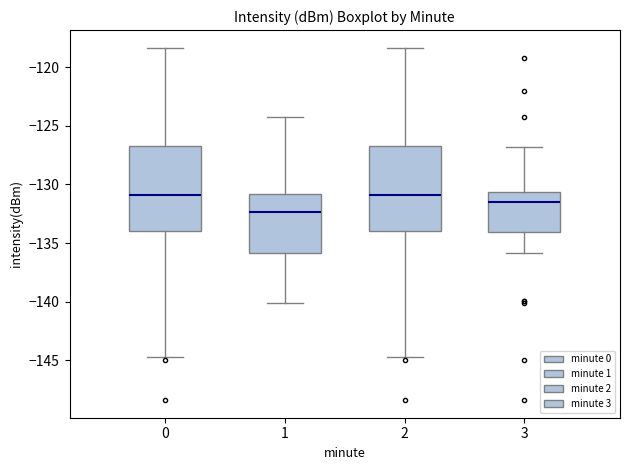

Reading left to right, read every box against the y-axis: the position of its median line, the range the box covers, and the ends of its whiskers. The values are not printed on the chart, so give them approximately, as read against the axis.

0: median -131.0, box -134.0 to -126.5, whiskers -144.5 to -118.5
1: median -132.5, box -136.0 to -131.0, whiskers -140.0 to -124.0
2: median -131.0, box -134.0 to -126.5, whiskers -144.5 to -118.5
3: median -131.5, box -134.0 to -130.5, whiskers -136.0 to -127.0